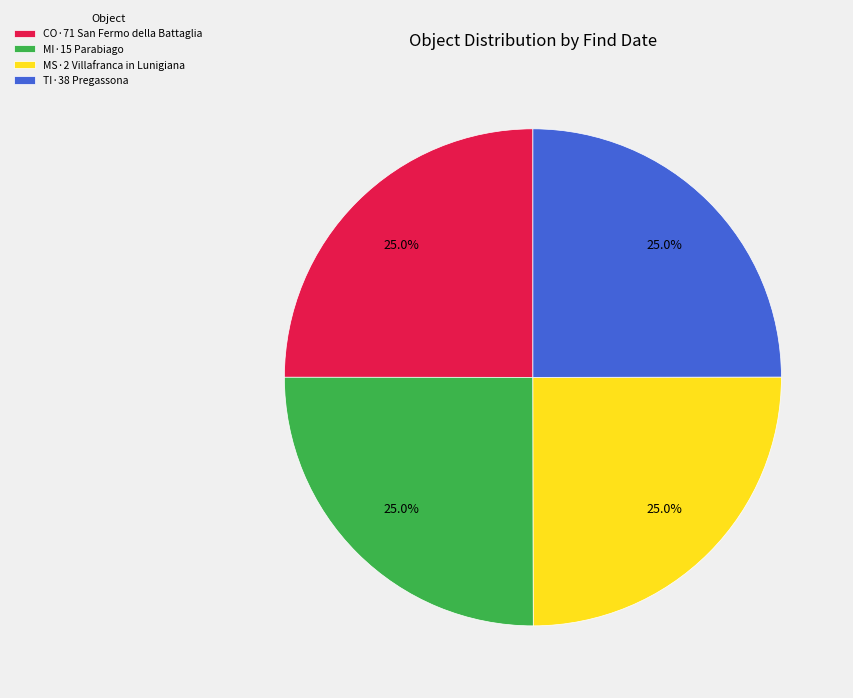

Does CO·71 San Fermo della Battaglia represent more than half of the total?

No